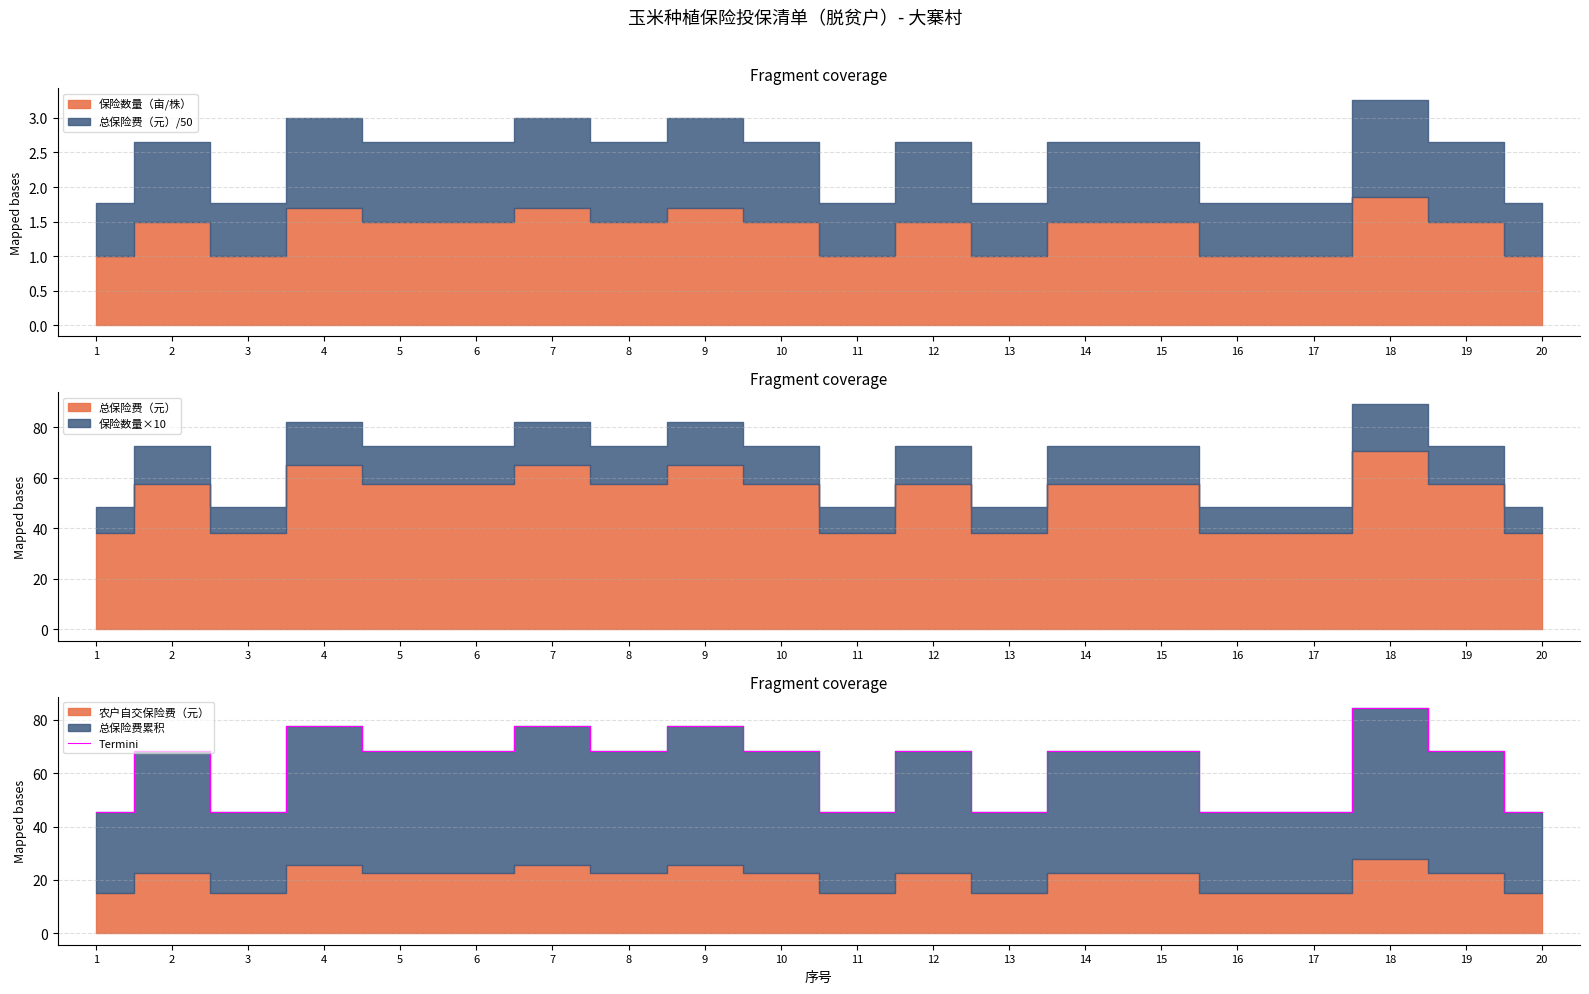

True or false: the data has more than 0 interior local peaks.

True